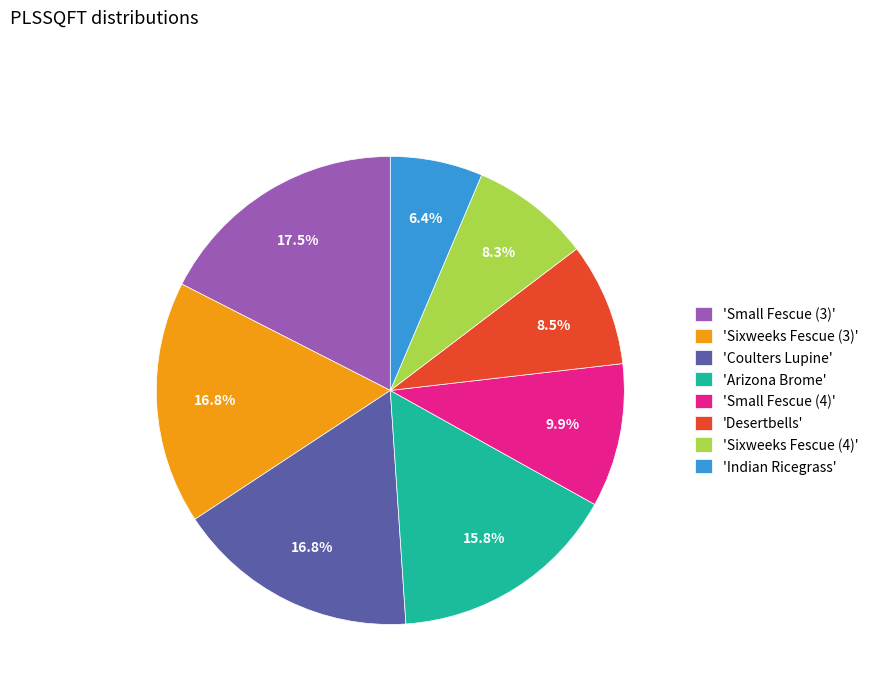

What portion of the pie excludes 'Small Fescue (3)'?

82.5%